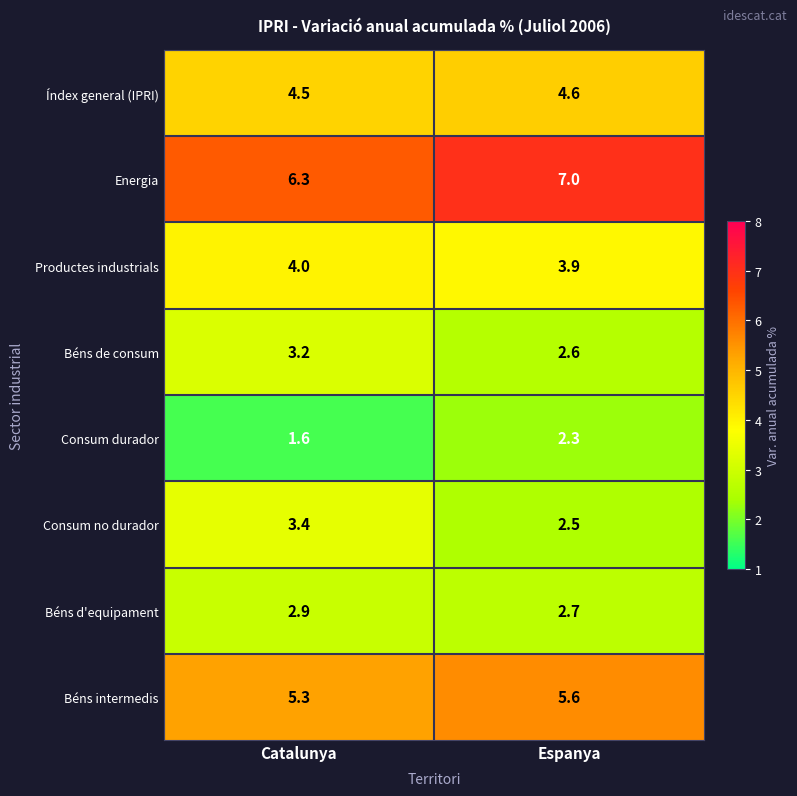

Reading left to right, transcribe all the data shown in this chart.

Índex general (IPRI): 4.5	4.6
Energia: 6.3	7.0
Productes industrials: 4.0	3.9
Béns de consum: 3.2	2.6
Consum durador: 1.6	2.3
Consum no durador: 3.4	2.5
Béns d'equipament: 2.9	2.7
Béns intermedis: 5.3	5.6